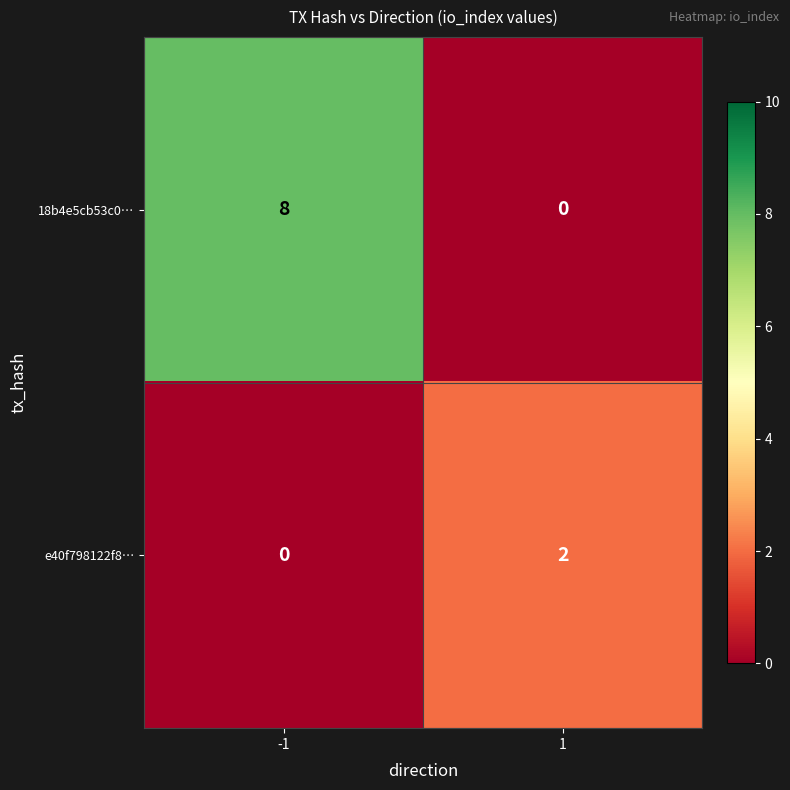

True or false: 18b4e5cb53c0… has a value of 8 at -1.

True